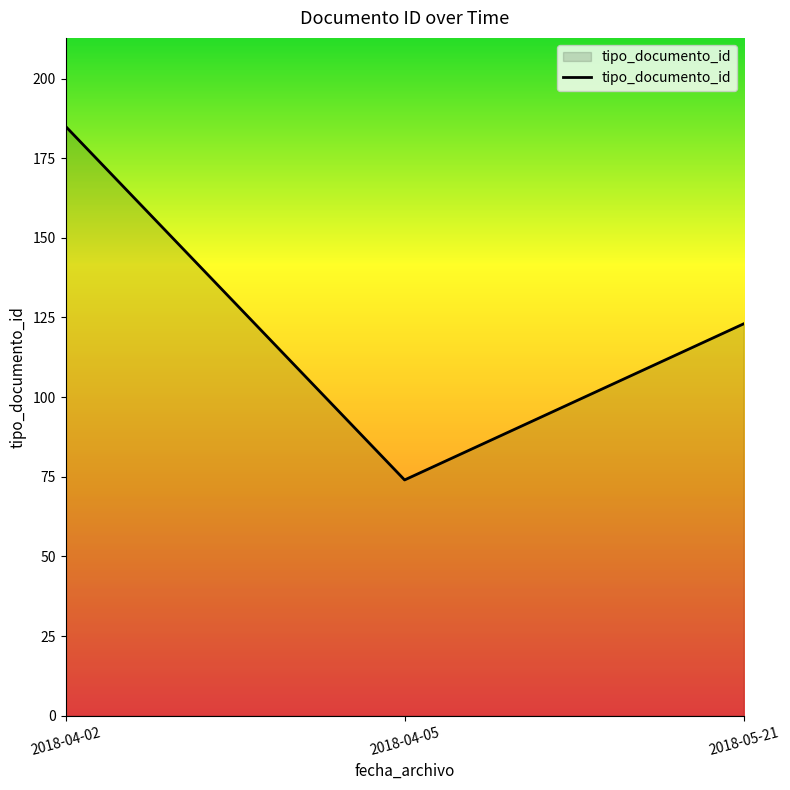

List the labels in order of value, largest first.

2018-04-02, 2018-05-21, 2018-04-05